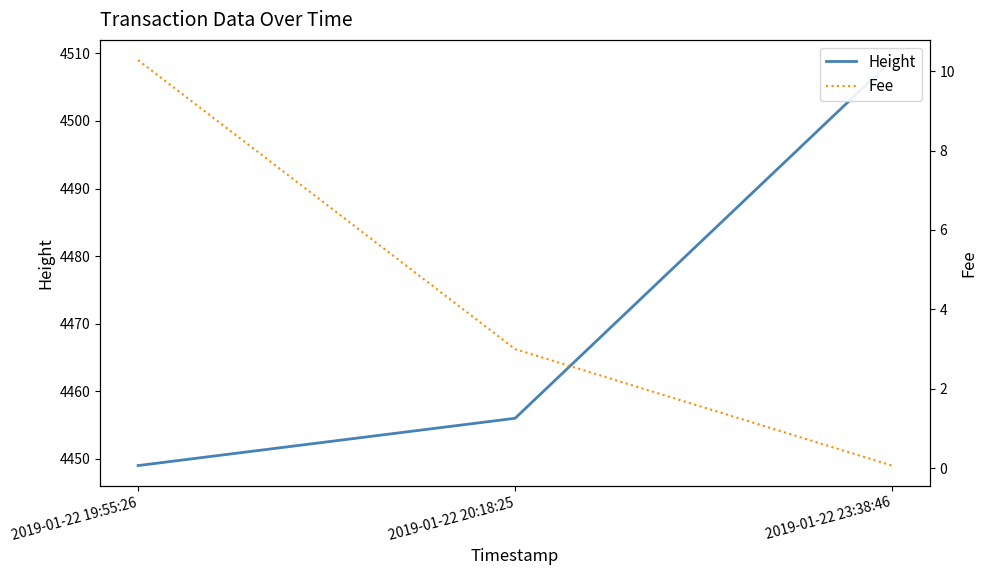

Reading left to right, extract all data points from this chart.

Height: 2019-01-22 19:55:26=4449.0	2019-01-22 20:18:25=4456.0	2019-01-22 23:38:46=4509.0
Fee: 2019-01-22 19:55:26=10.3	2019-01-22 20:18:25=3.0	2019-01-22 23:38:46=0.1